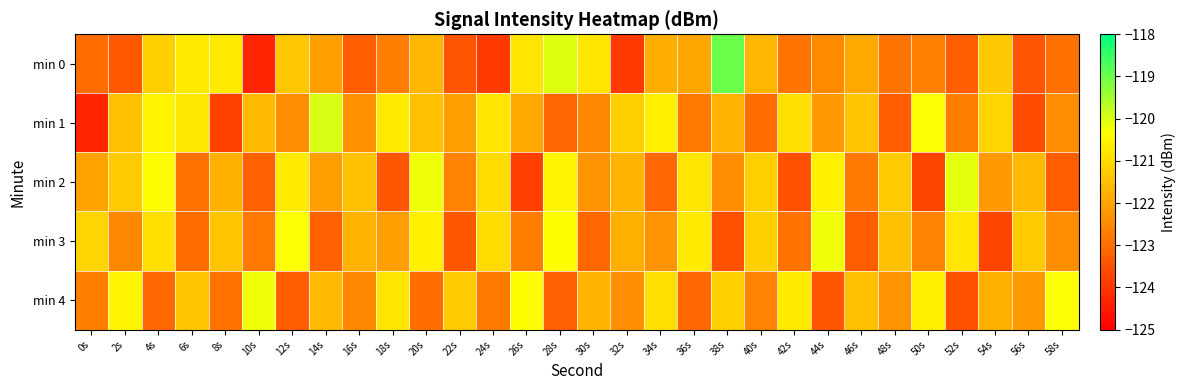

What is the maximum value shown in the chart?

-119.0